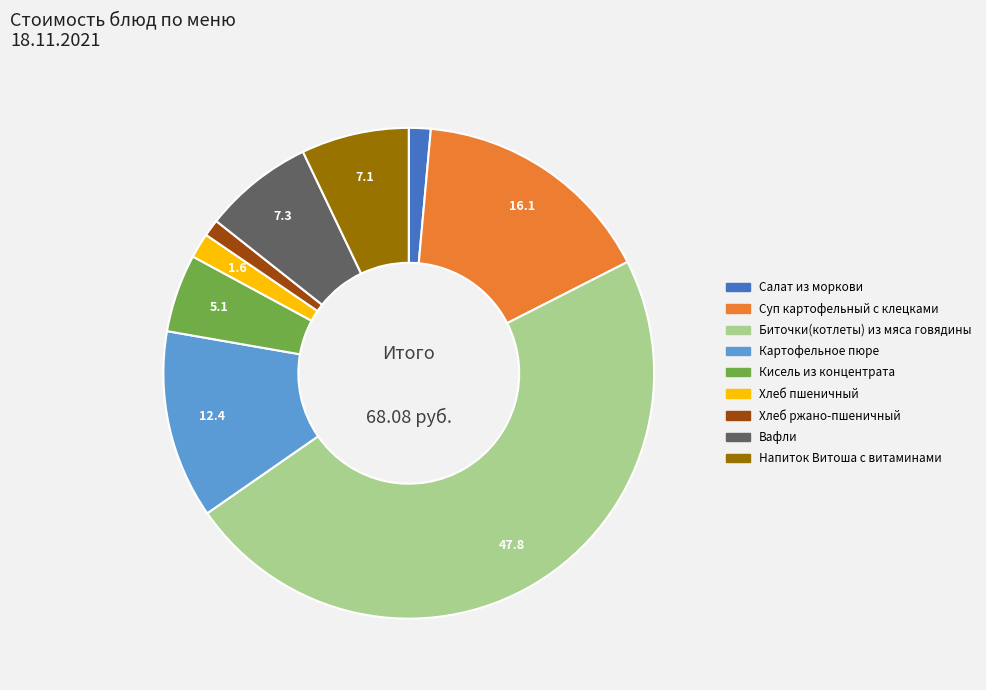

Which category has the biggest portion of the pie?

Биточки(котлеты) из мяса говядины